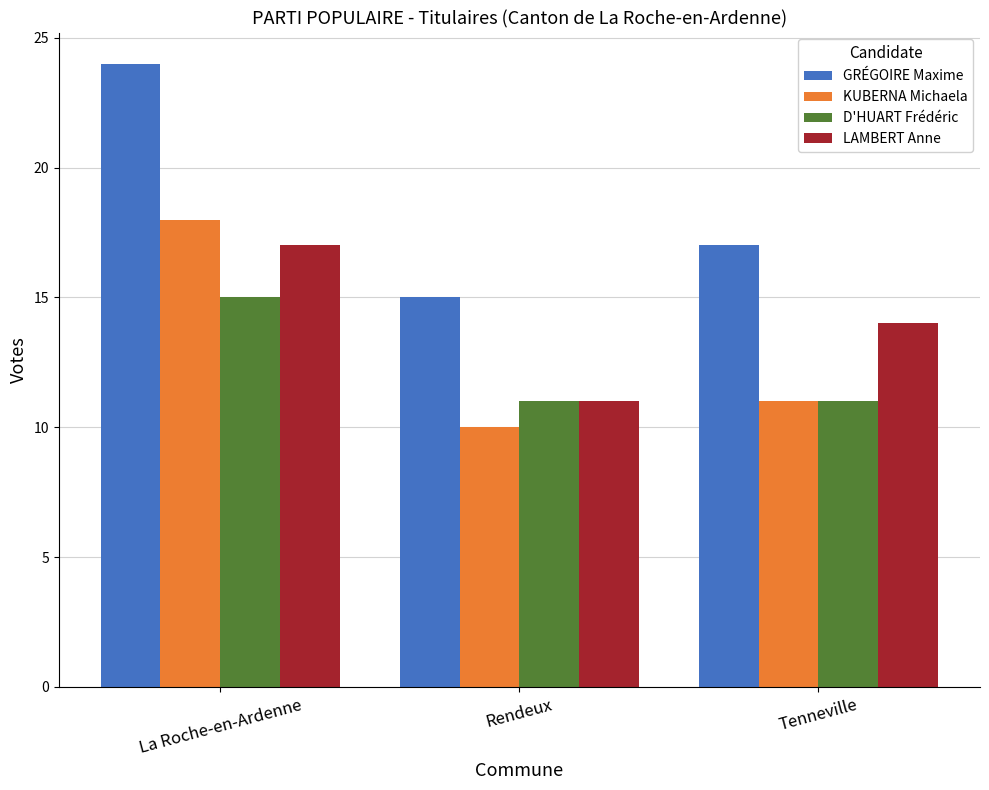

How many bars are there in total?

12